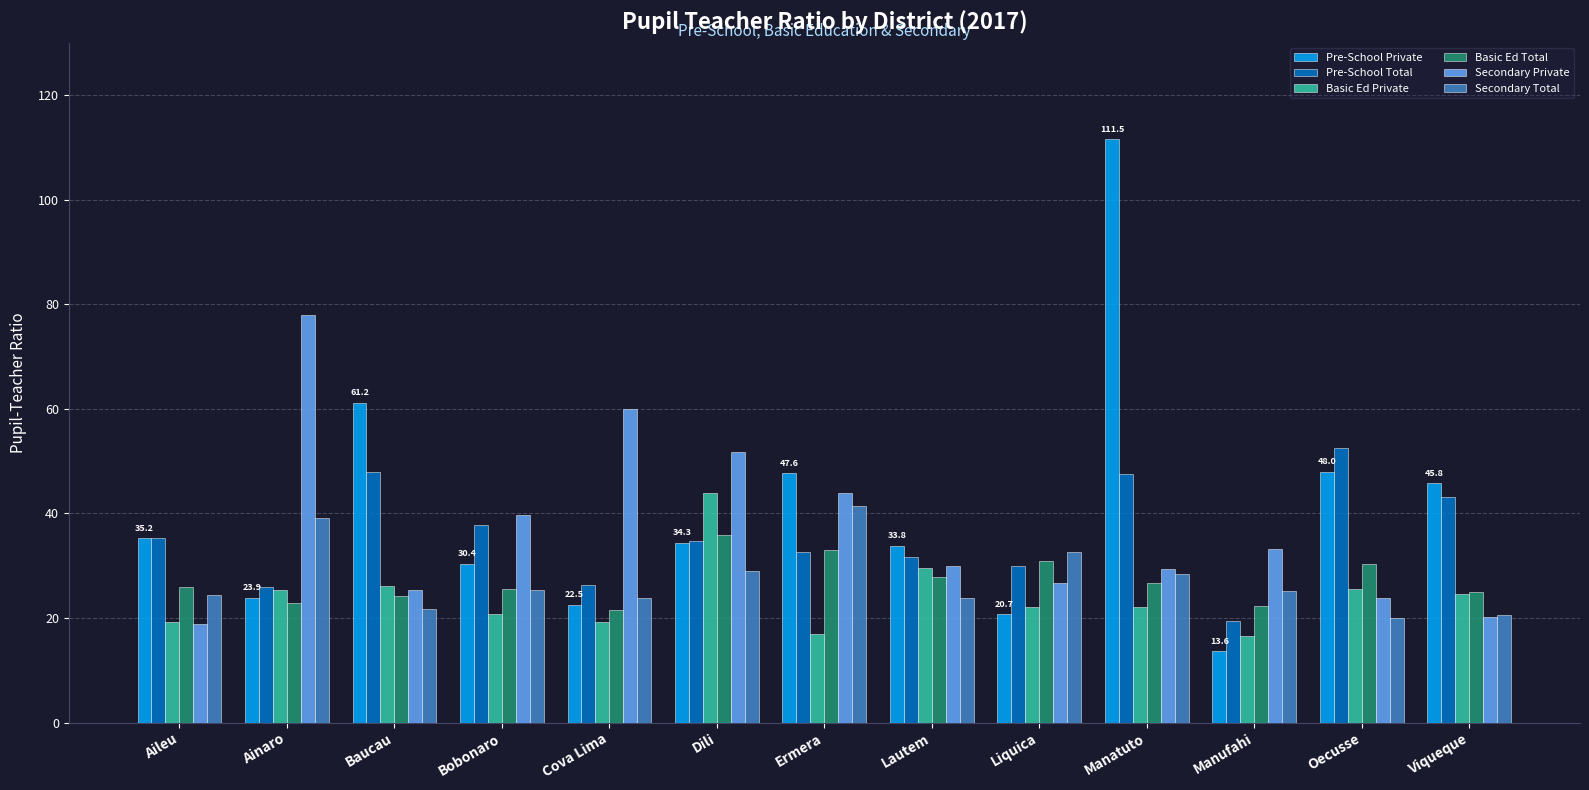

What is the label of the 3rd bar from the right?

Manufahi